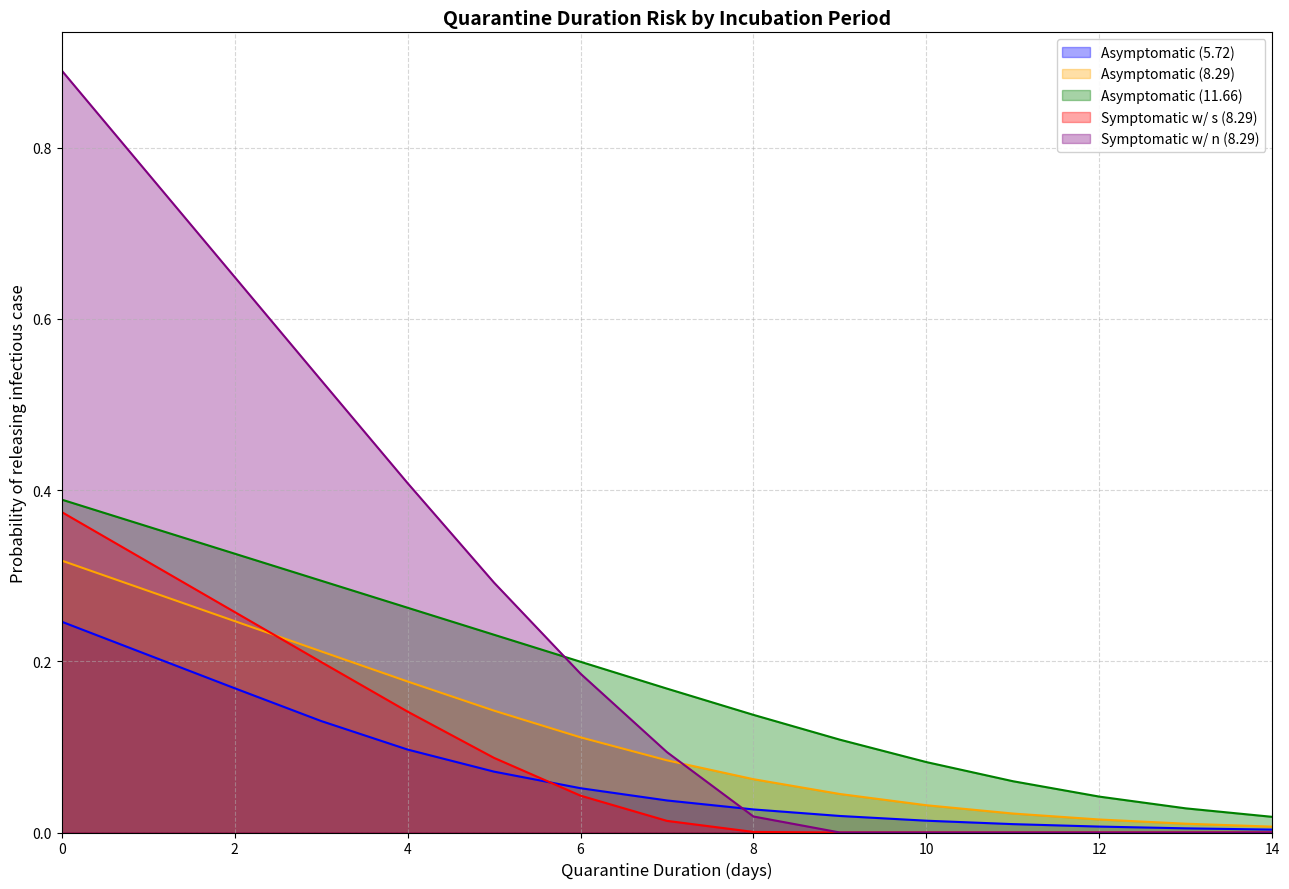

True or false: Symptomatic w/ s (8.29) and Asymptomatic (11.66) intersect in this chart.

False